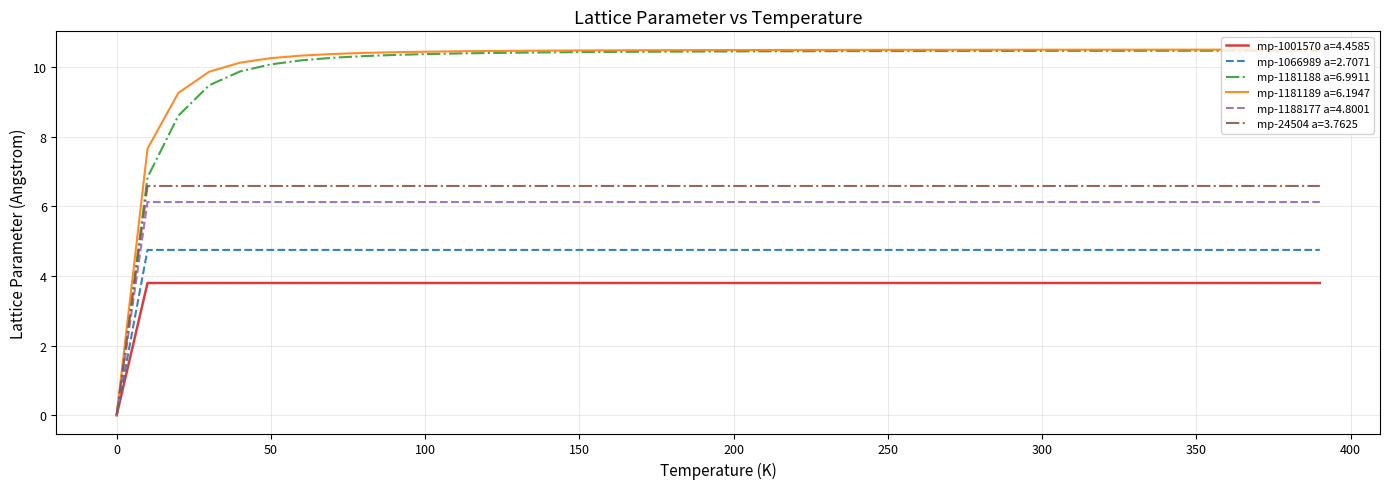

Which series has the largest range (max minus min)?

mp-1181189 a=6.1947